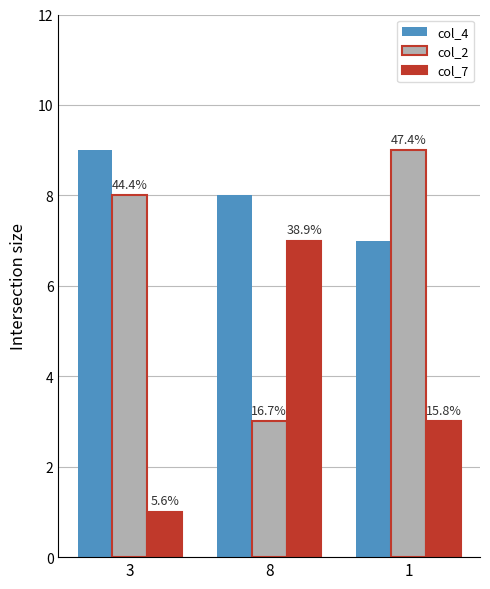

Which category has the highest value across all series?

3